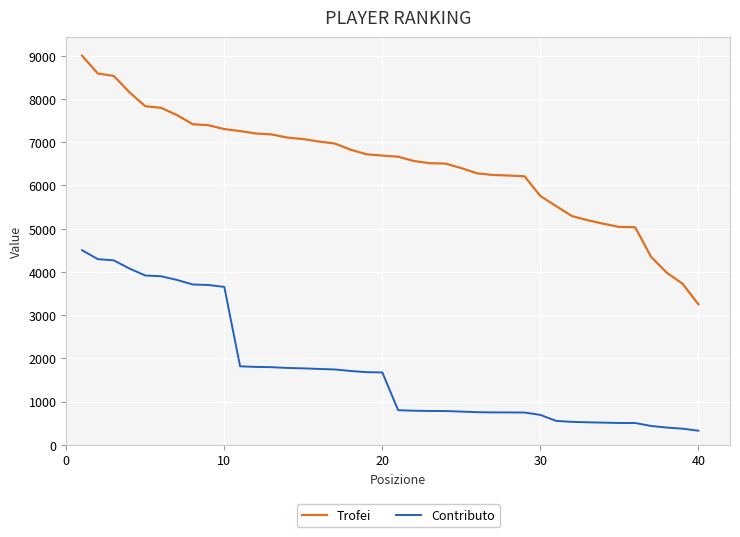

Which series has the widest spread of values?

Trofei